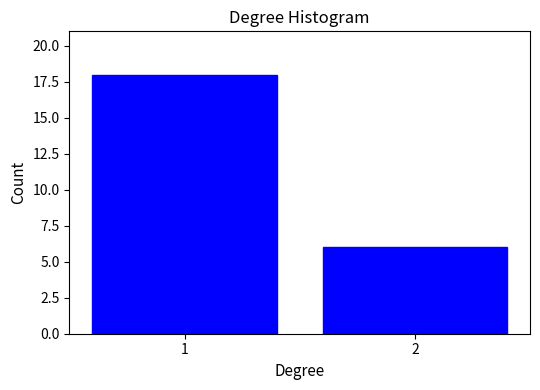

Reading right to left, transcribe all the data shown in this chart.

6	18